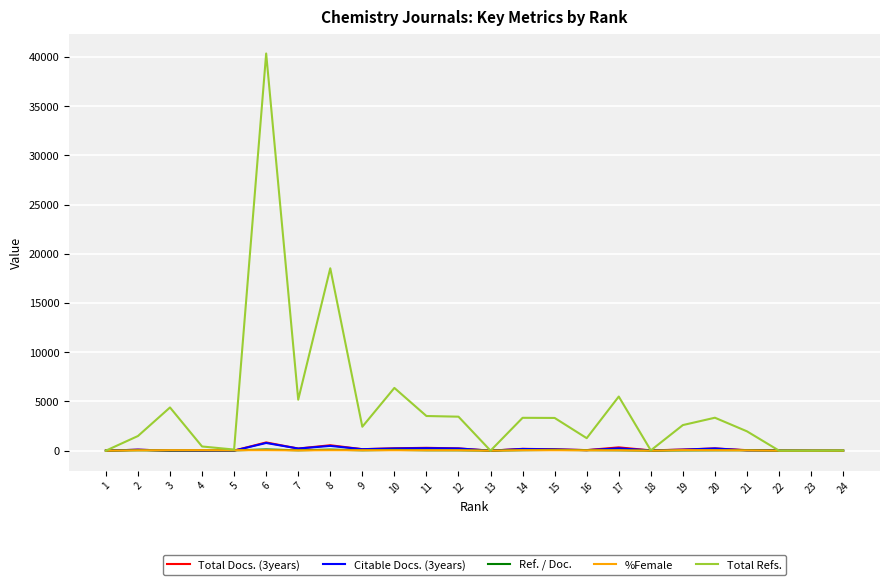

What is the sum of the %Female values at 8 and 16?

77.0